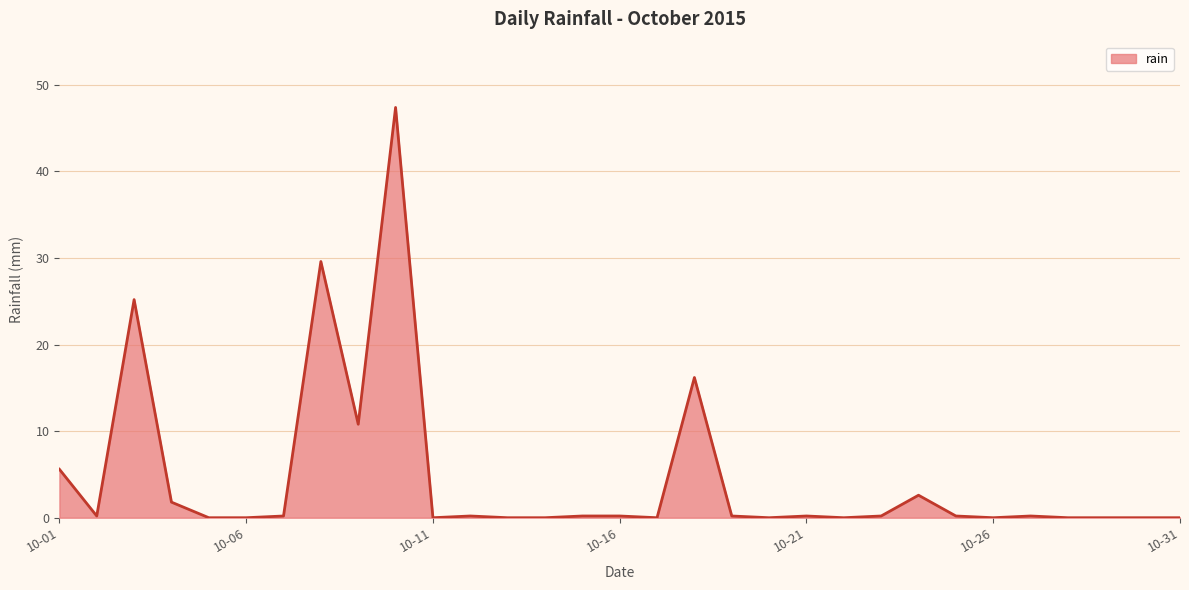

What is the greatest value displayed?

47.4